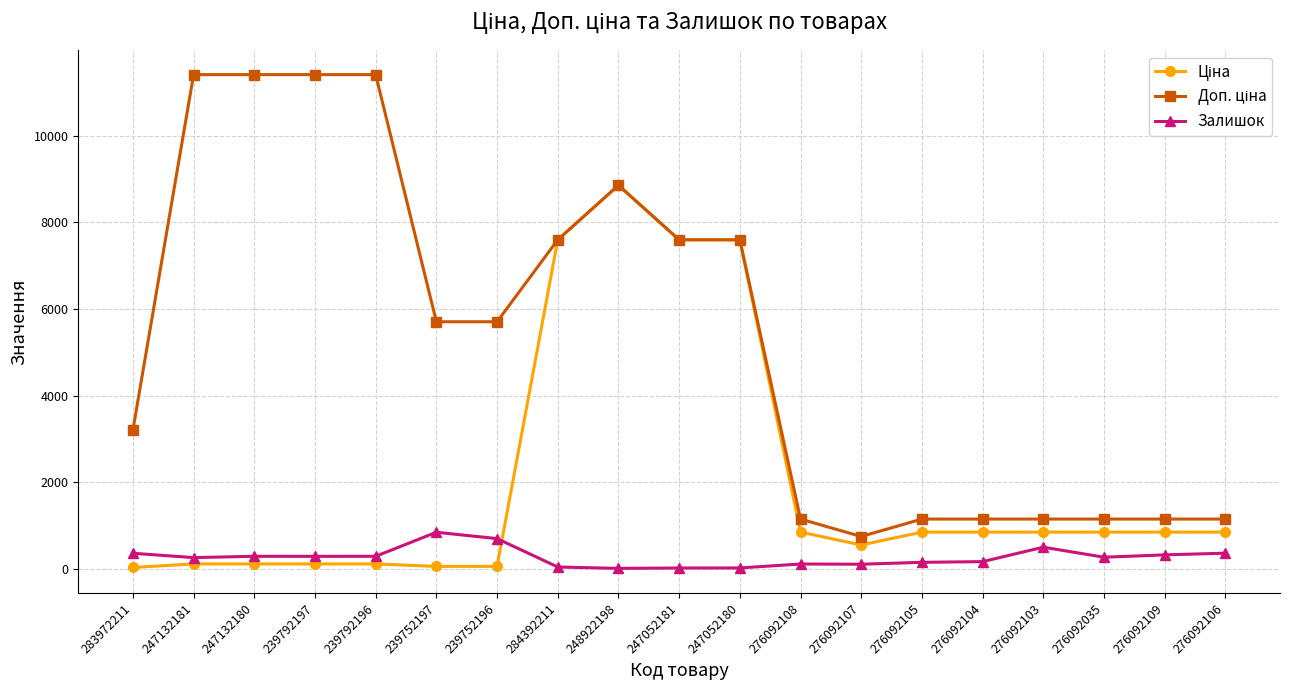

The Залишок series shows 880.0 at 276092103. True or false?

False